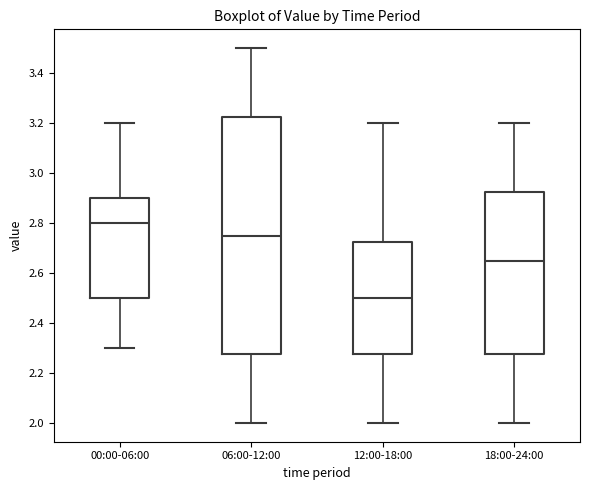

Reading left to right, transcribe this box plot: for each box, give where its median line is, the range the box spans, and where its two whiskers end, as read against the y-axis. The values are not printed on the chart, so give them approximately, as read against the axis.

00:00-06:00: median 2.80, box 2.50 to 2.90, whiskers 2.30 to 3.20
06:00-12:00: median 2.76, box 2.28 to 3.22, whiskers 2.00 to 3.50
12:00-18:00: median 2.50, box 2.28 to 2.72, whiskers 2.00 to 3.20
18:00-24:00: median 2.66, box 2.28 to 2.92, whiskers 2.00 to 3.20